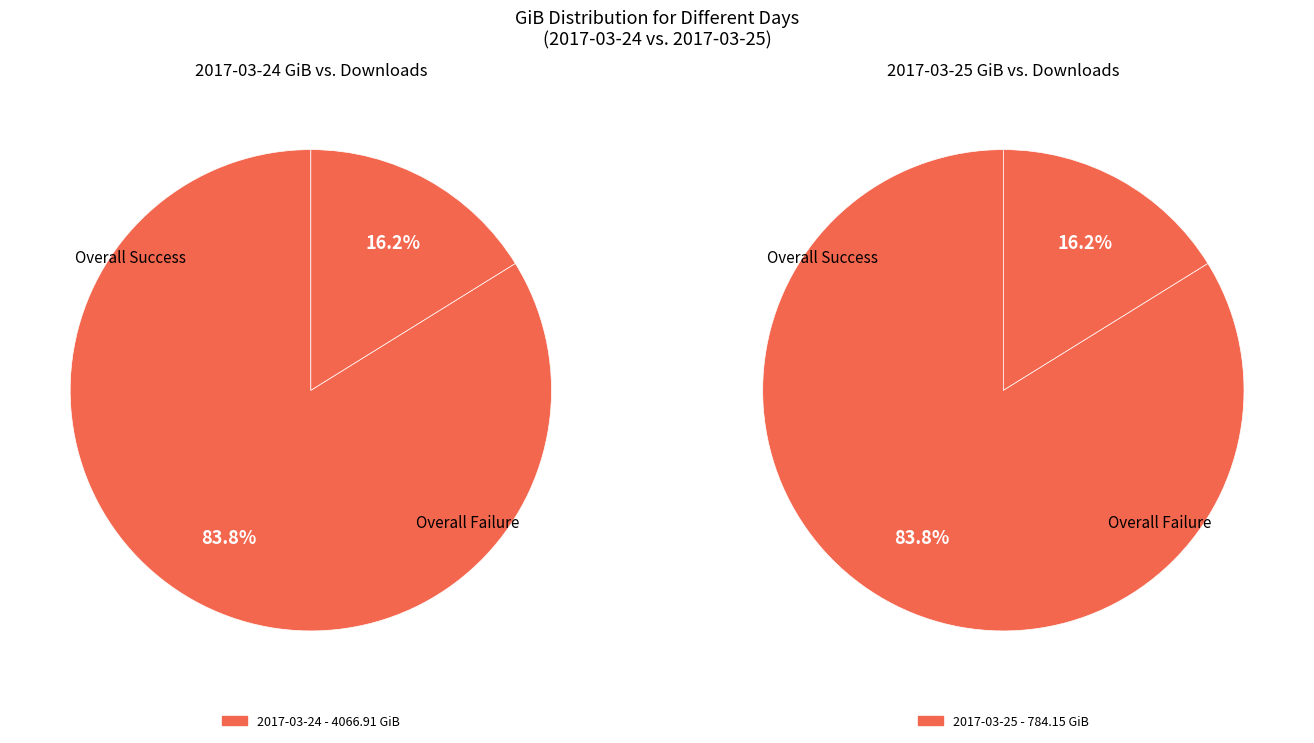

How many slices are in this pie chart?

2